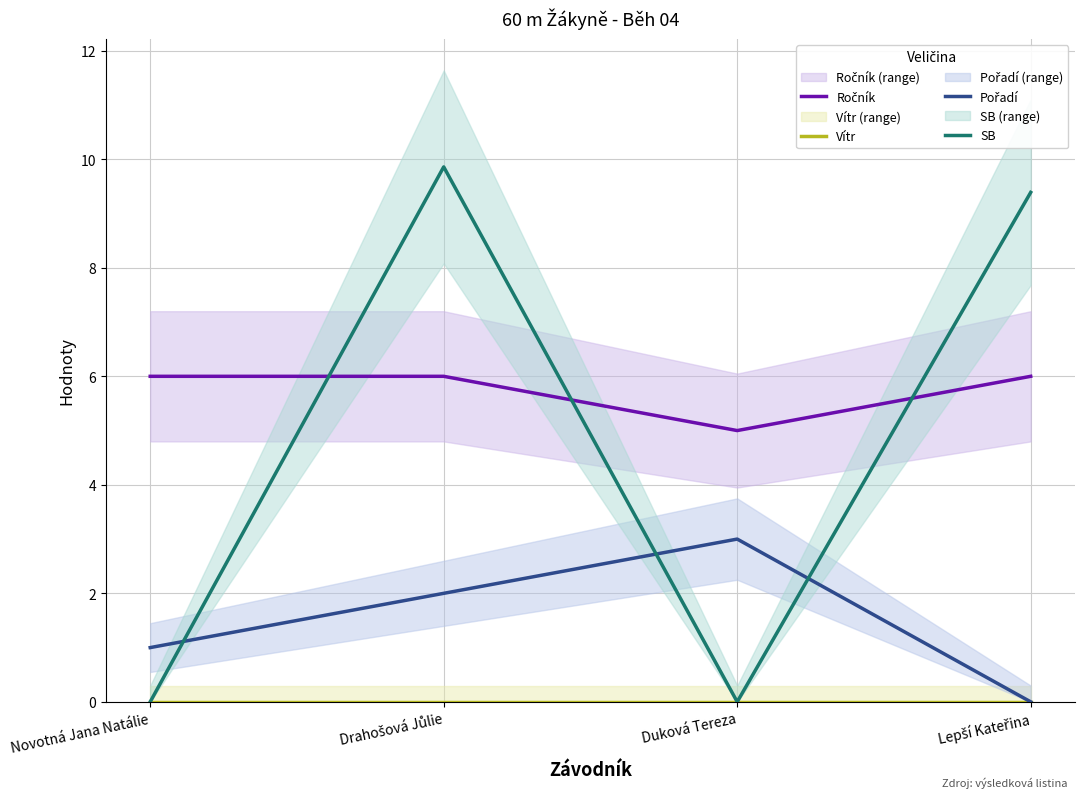

Which category has the lowest value in the Vítr series?

Novotná Jana Natálie